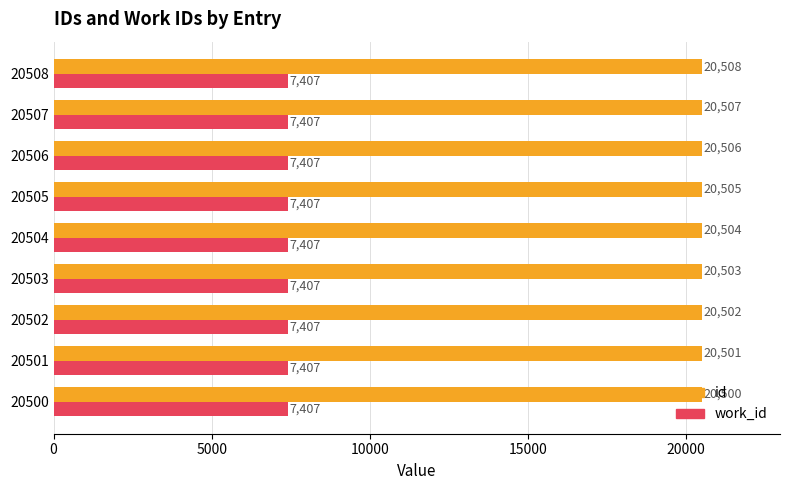

Which series has the largest total across all categories?

id